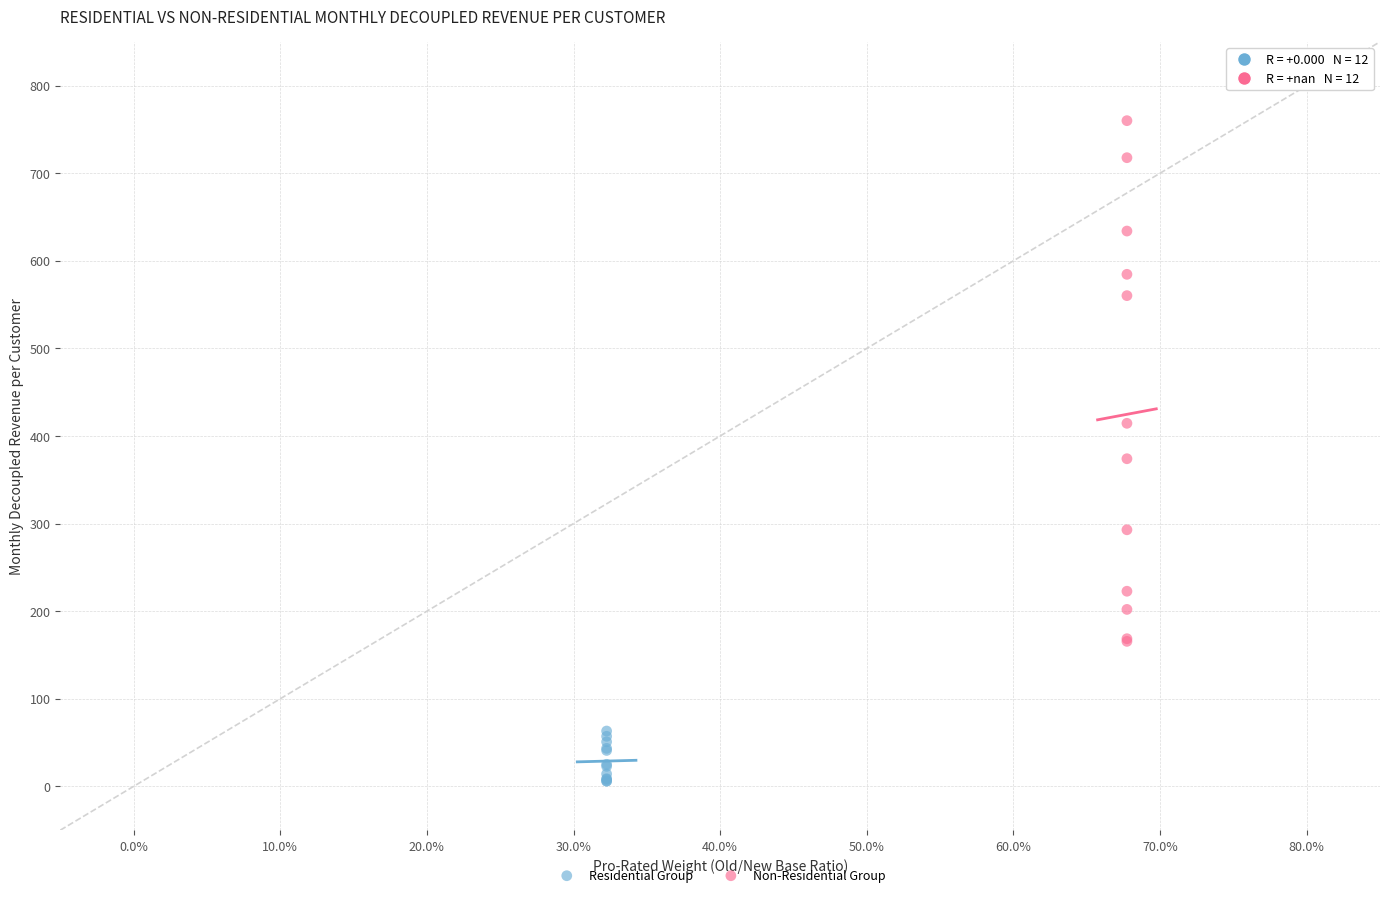

Which series contains the lowest Y value?

Residential Group